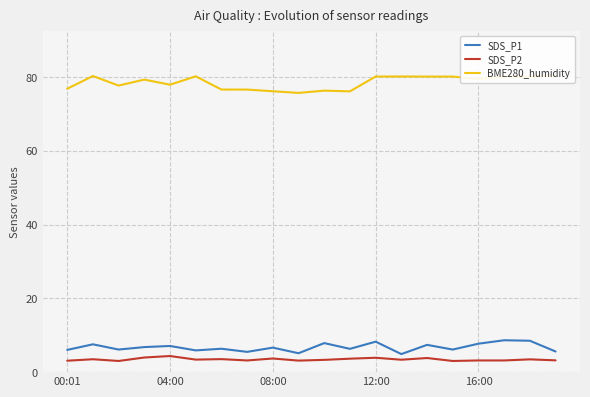

What is the smallest value displayed?

3.0